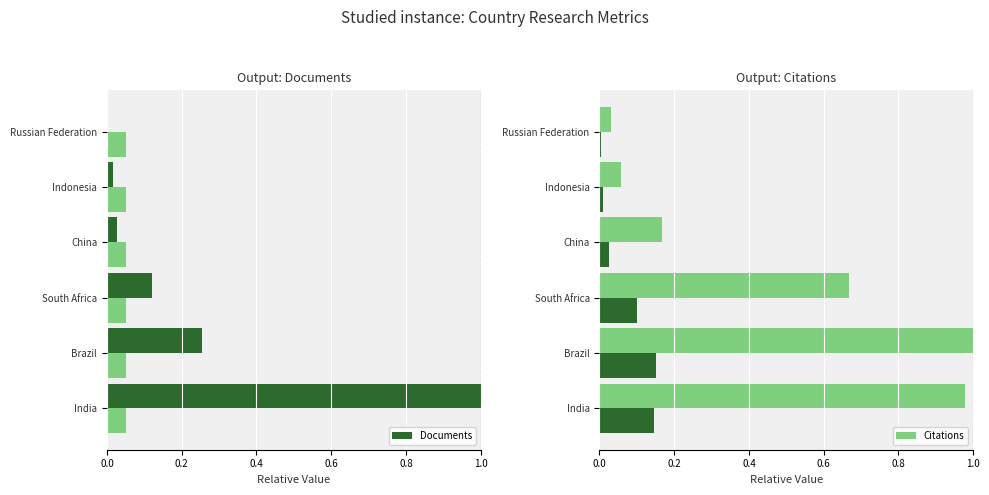

The value of Documents at India is 1.0. True or false?

True